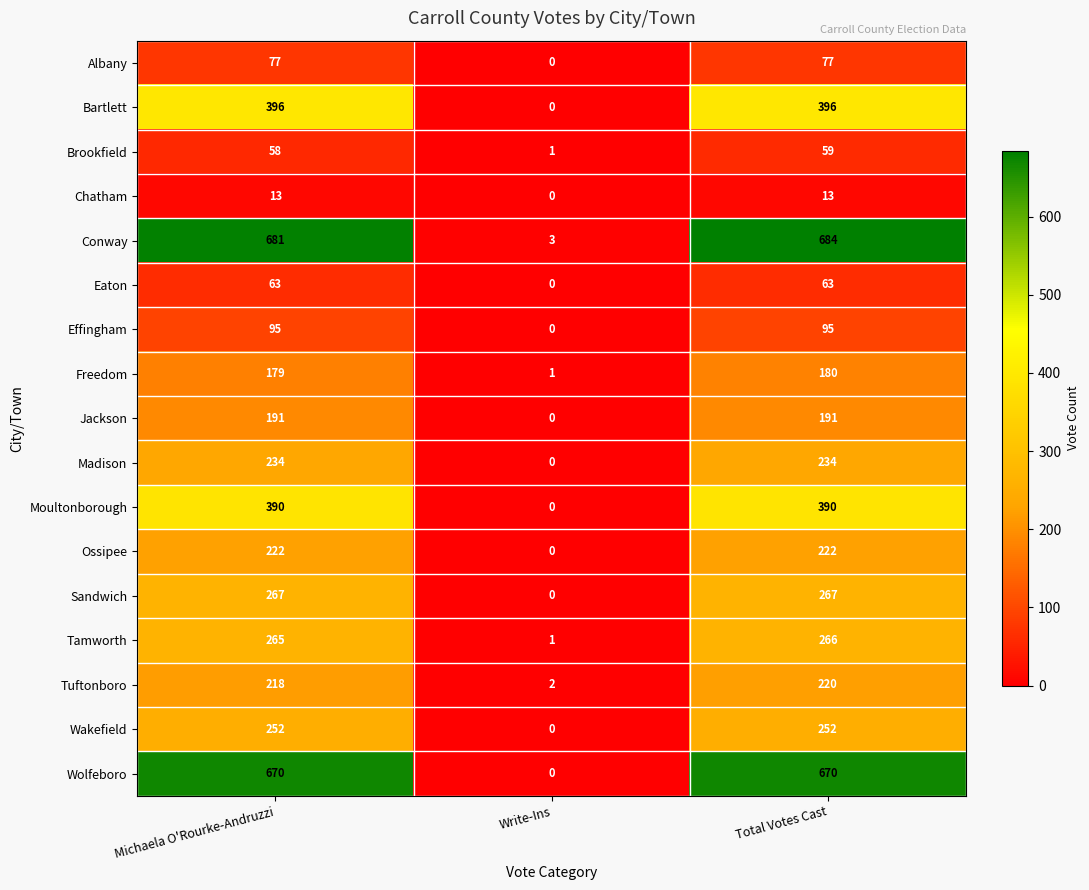

Rank the series by their maximum value, from lowest to highest.

Chatham, Brookfield, Eaton, Albany, Effingham, Freedom, Jackson, Tuftonboro, Ossipee, Madison, Wakefield, Tamworth, Sandwich, Moultonborough, Bartlett, Wolfeboro, Conway